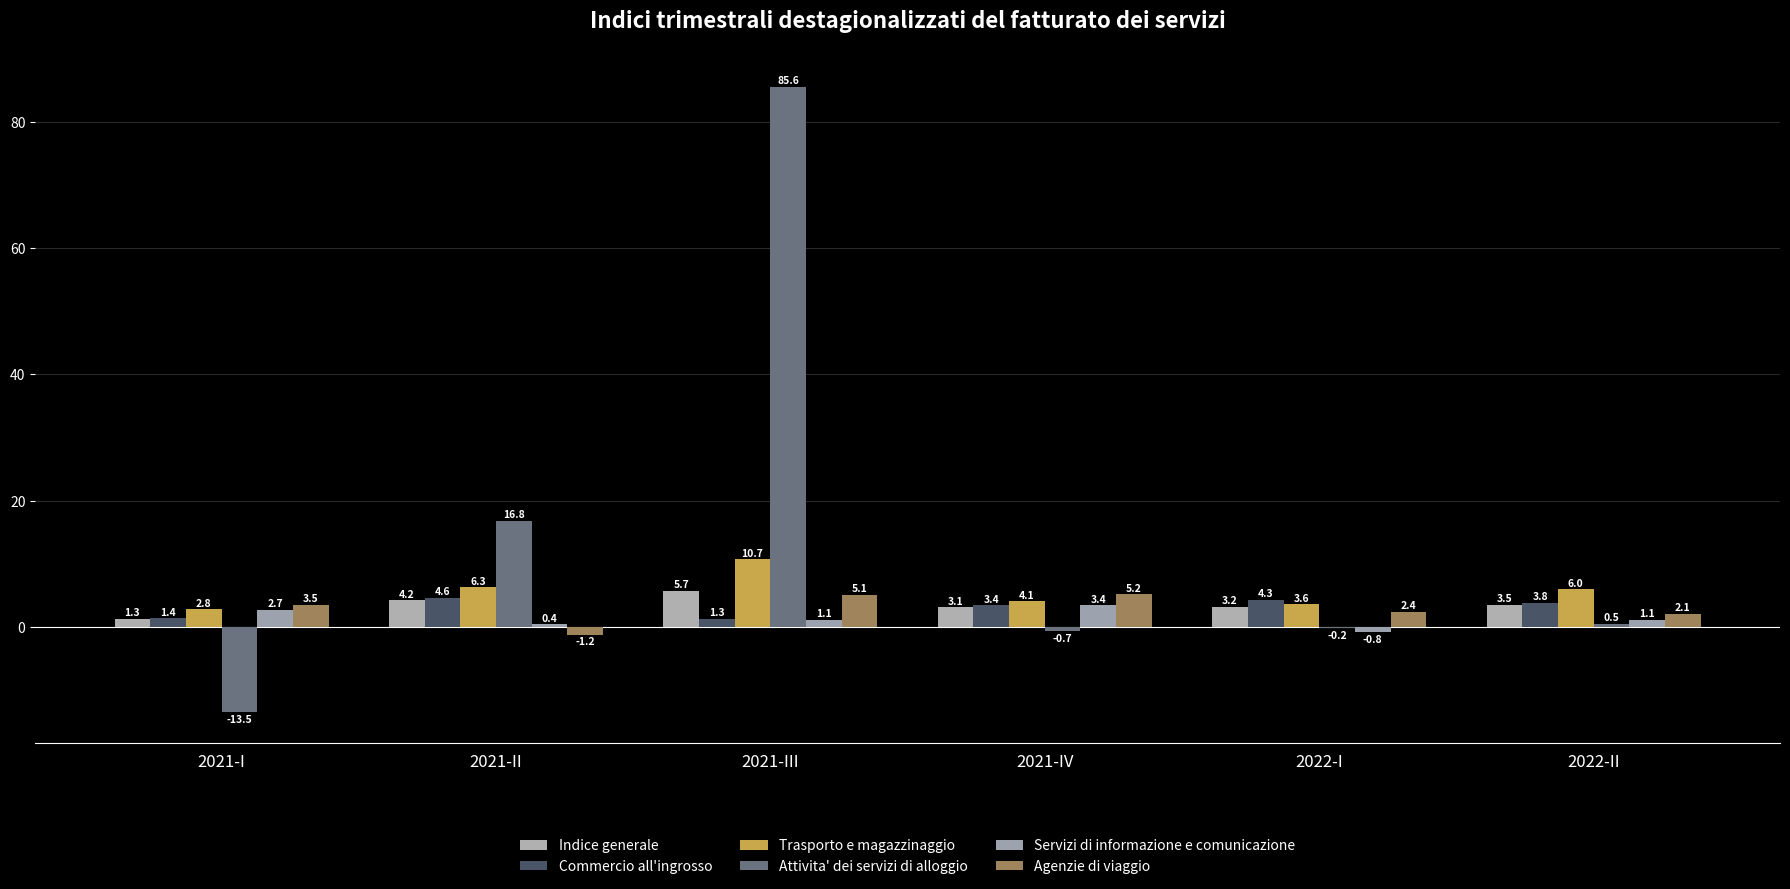

How many groups of bars are there?

6